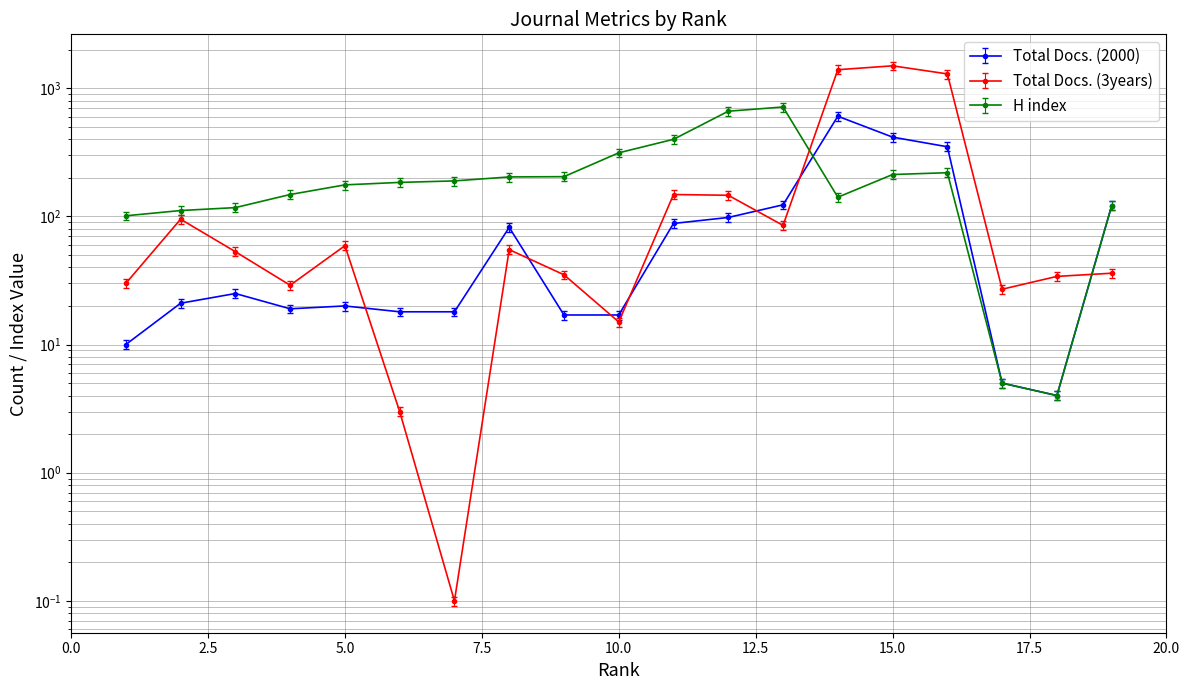

What is the difference between the Total Docs. (2000) values at 16 and 5?

329.0